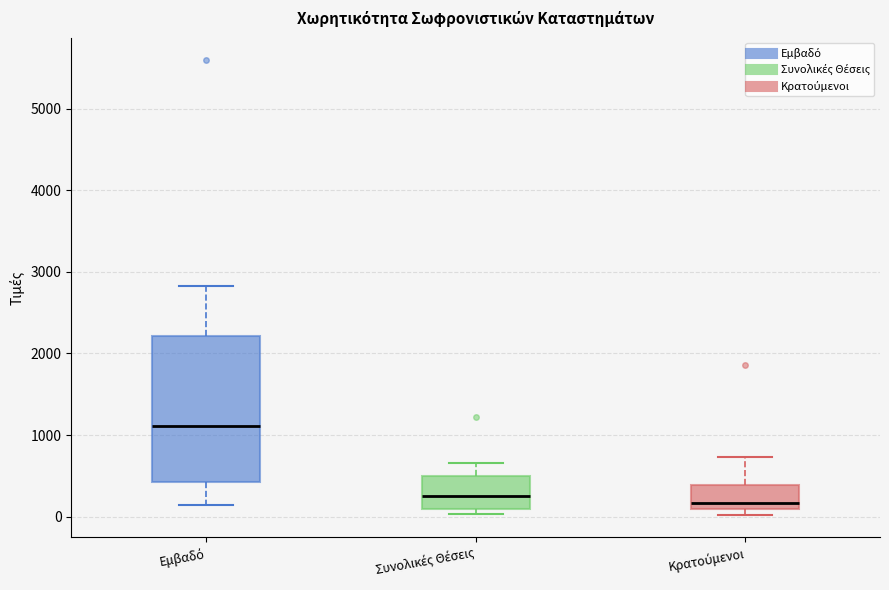

Which box has the highest median line?

Εμβαδό